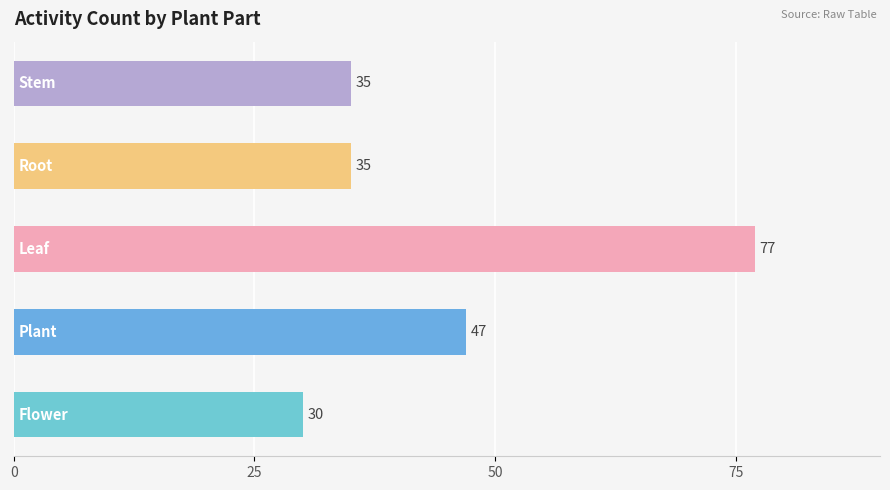

What is the difference between the second highest and minimum values?

17